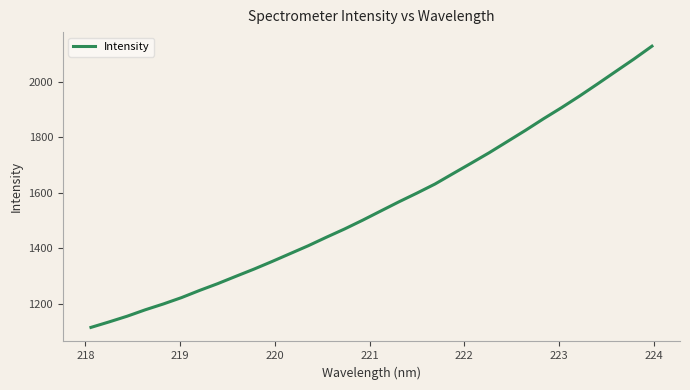

What is the minimum value shown in the chart?

1115.1